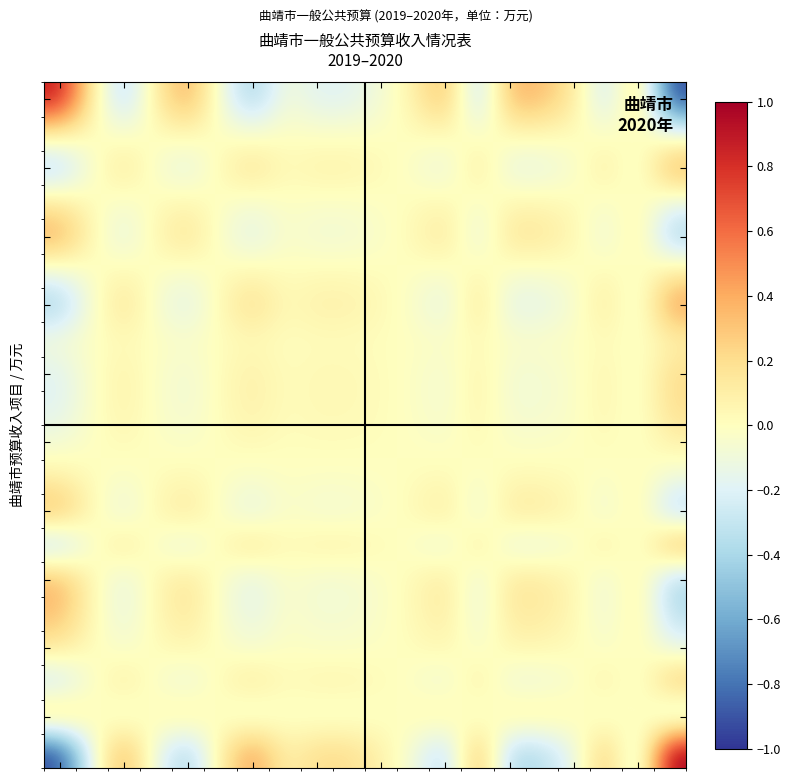

At which category is the sum across all series the highest?

19